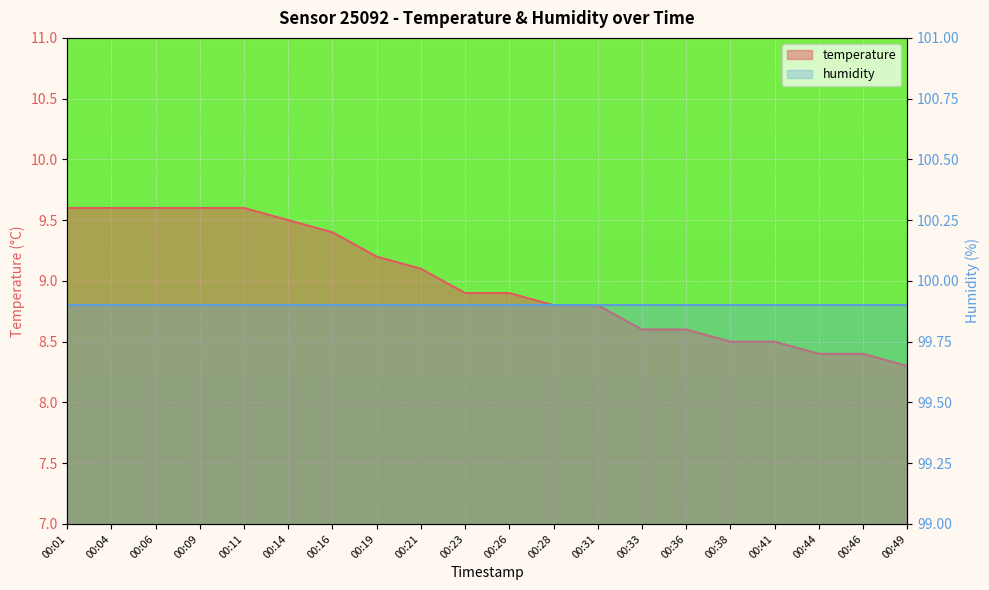

Is it true that the value at 00:46 is 2.1?

False